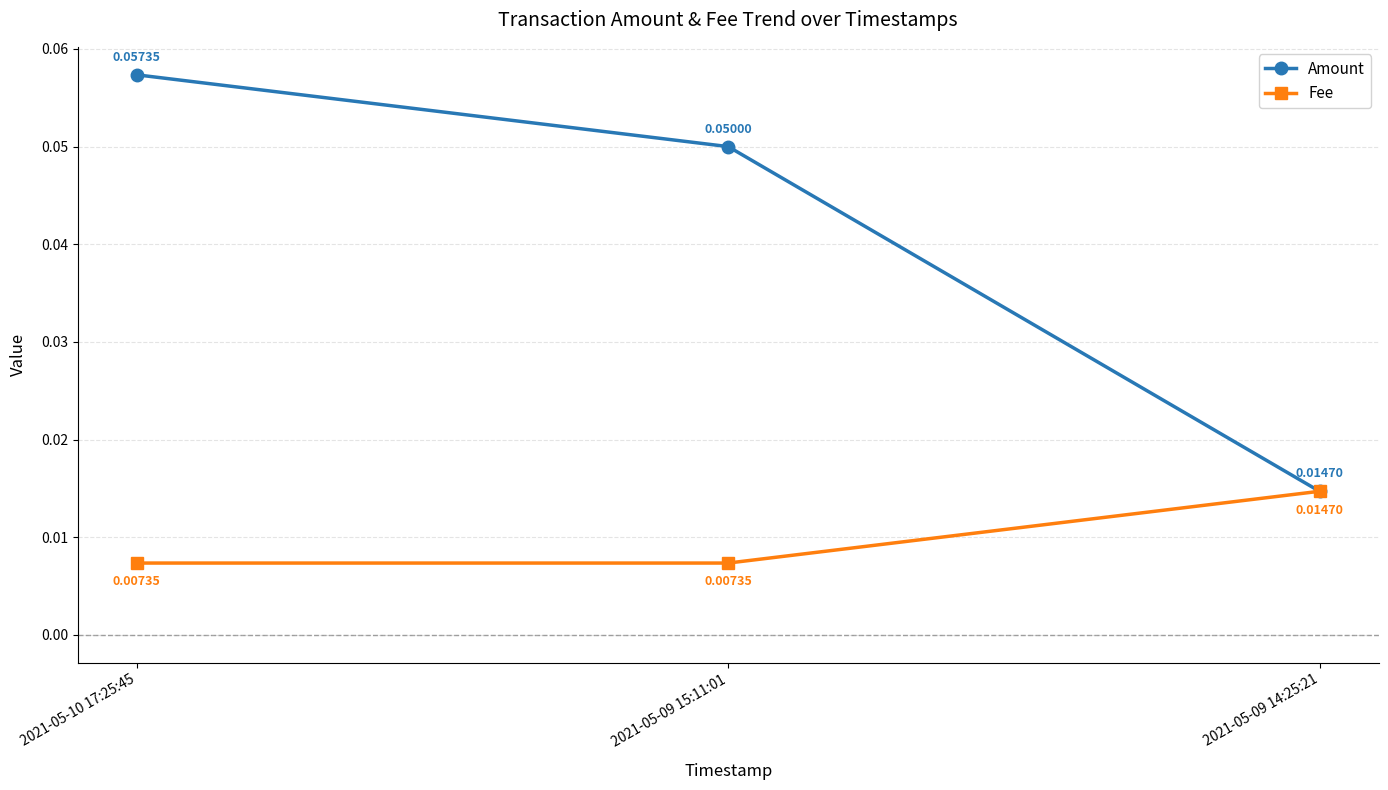

At which category is the sum across all series the highest?

2021-05-10 17:25:45